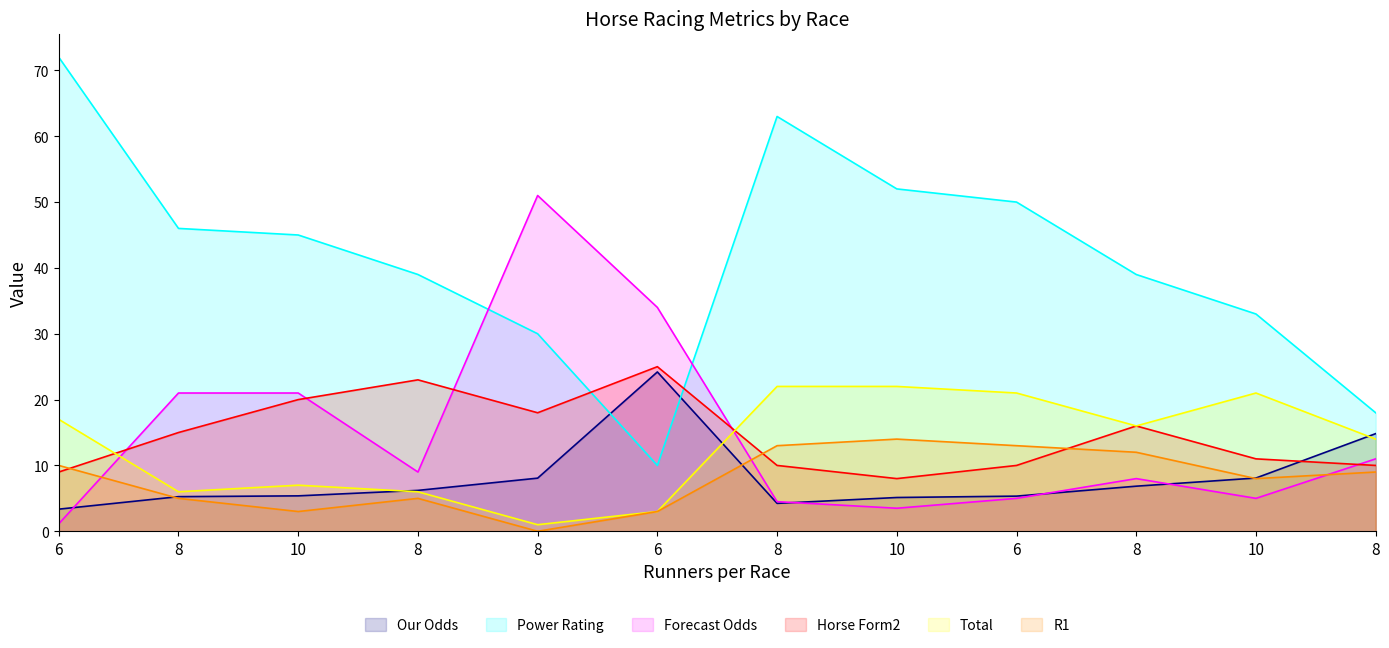

Between 6 and 10, which is larger?

10